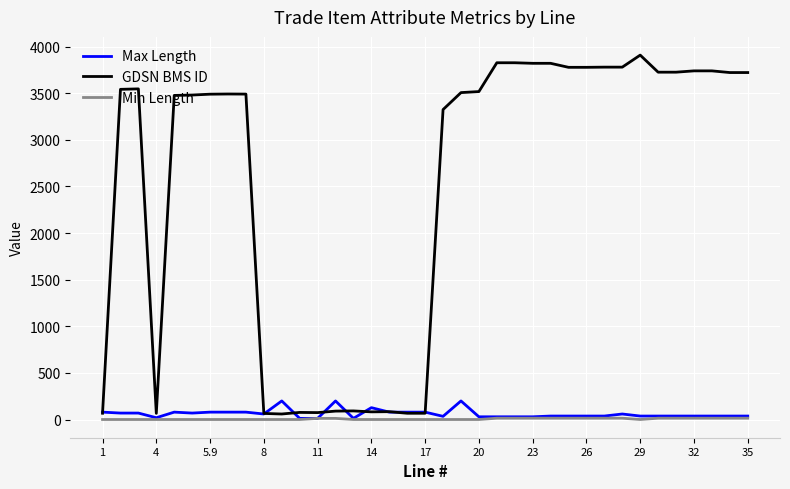

Does the chart have visible grid lines?

Yes